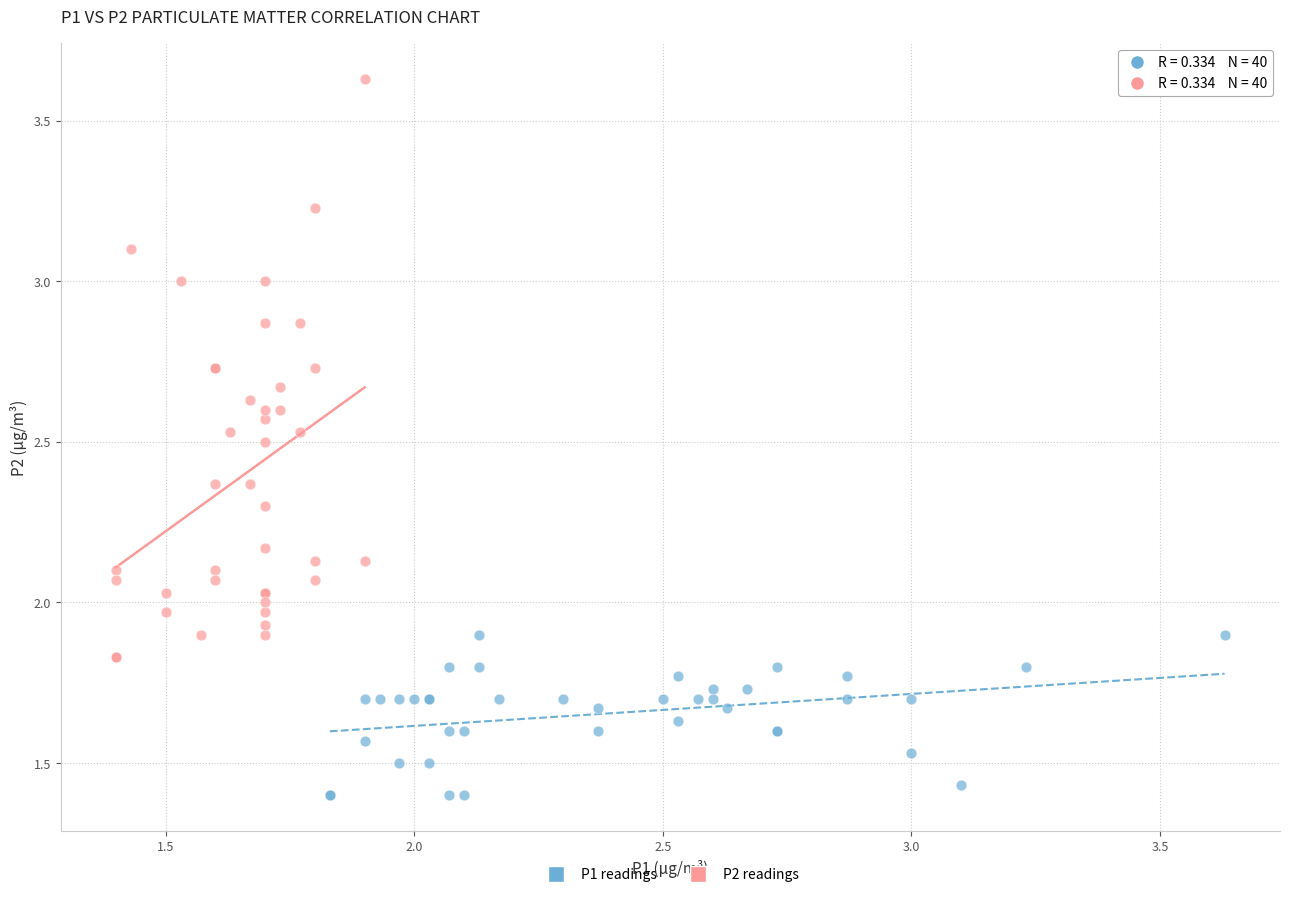

What are all the series names shown in the legend?

P1 readings, P2 readings